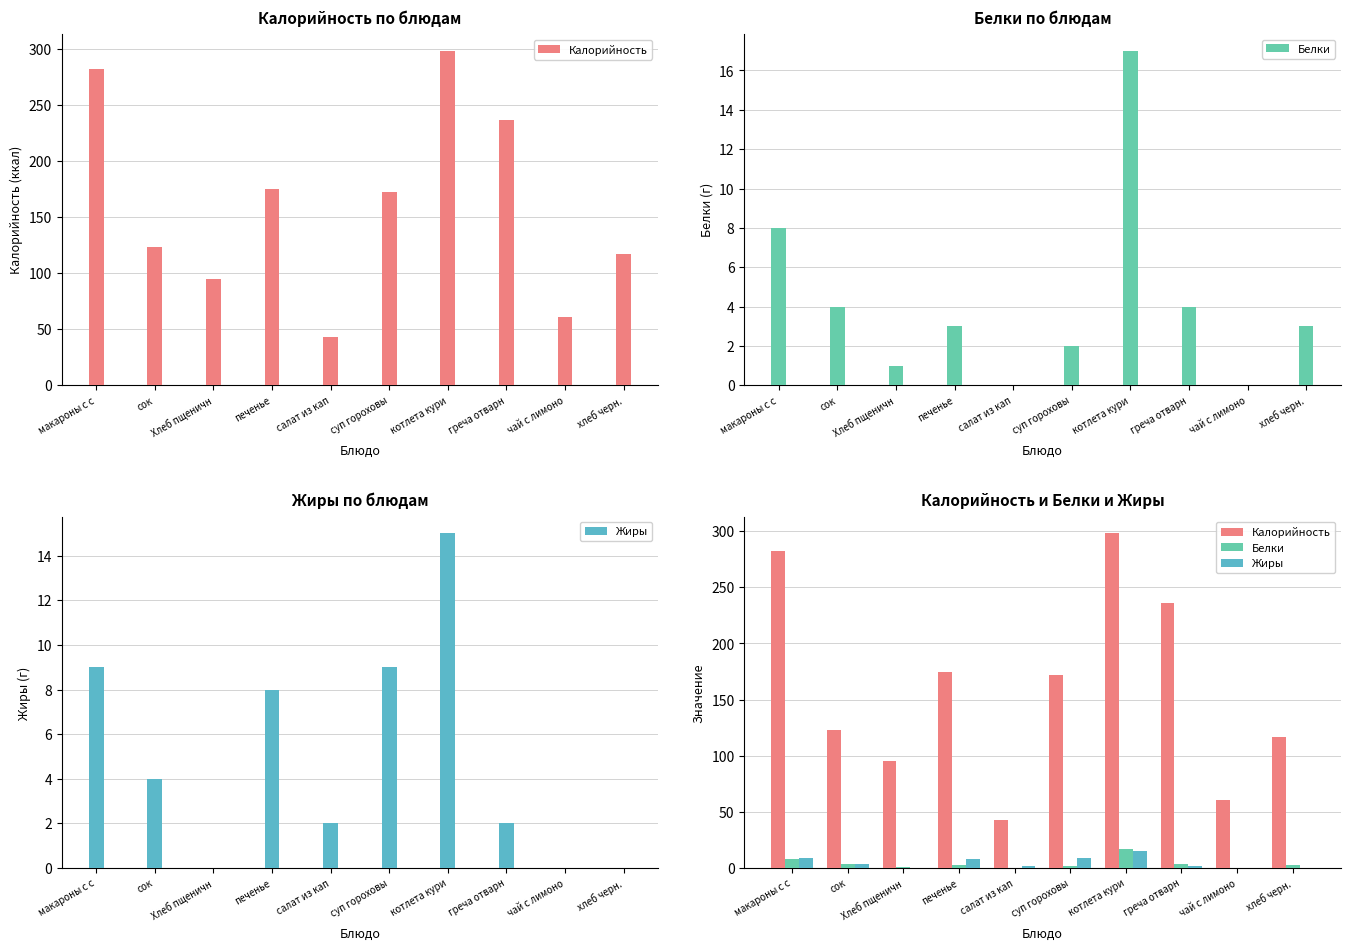

What is the difference between the maximum and minimum values in the Жиры series?

15